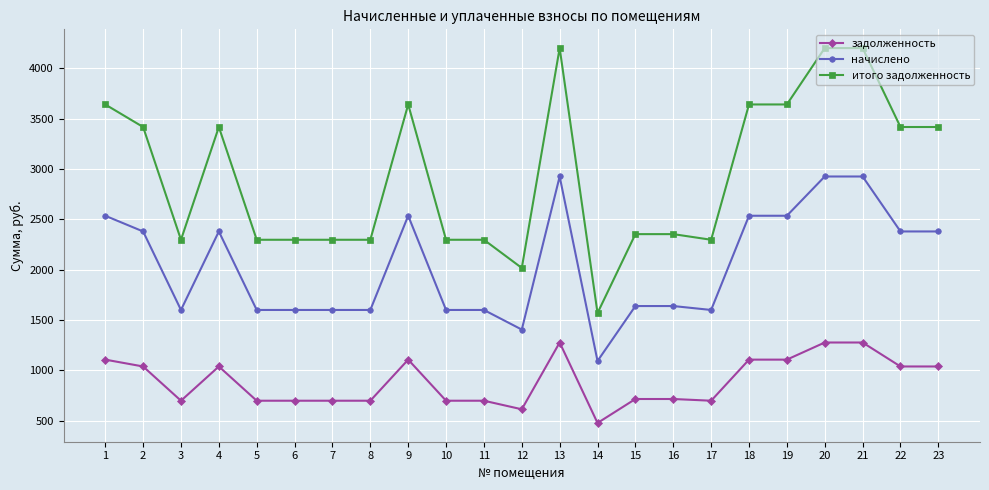

Which series has the largest range (max minus min)?

итого задолженность